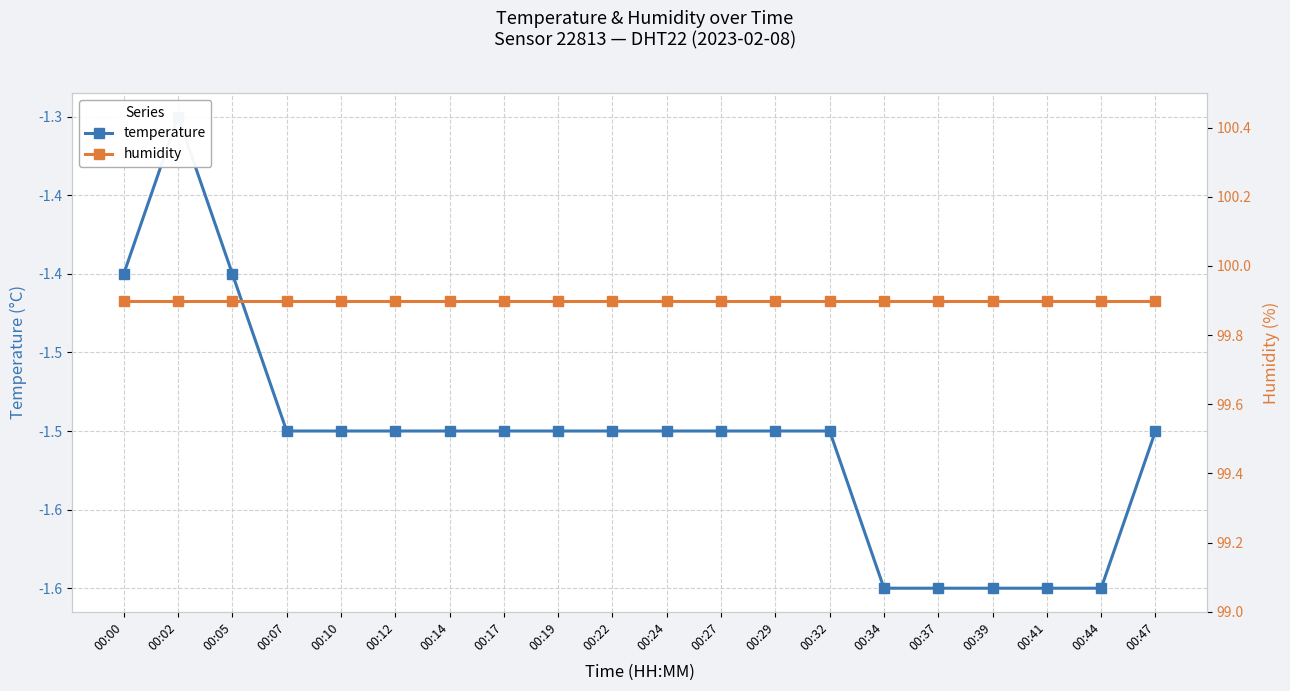

At which label is temperature closest to -1?

00:02